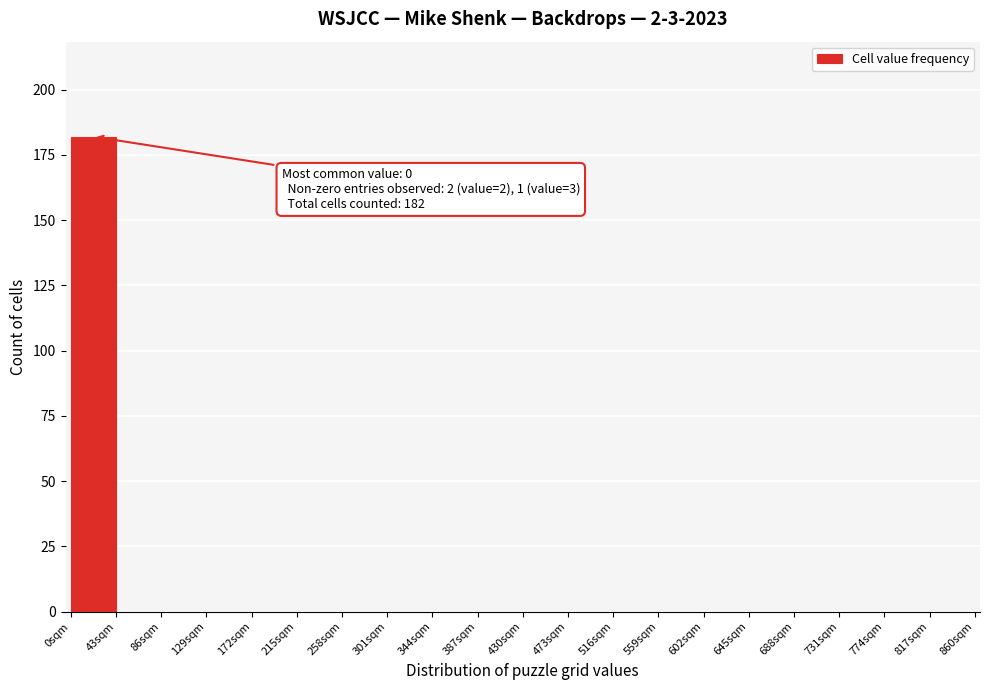

Over which range of the x-axis is the bar tallest?

0 to 43